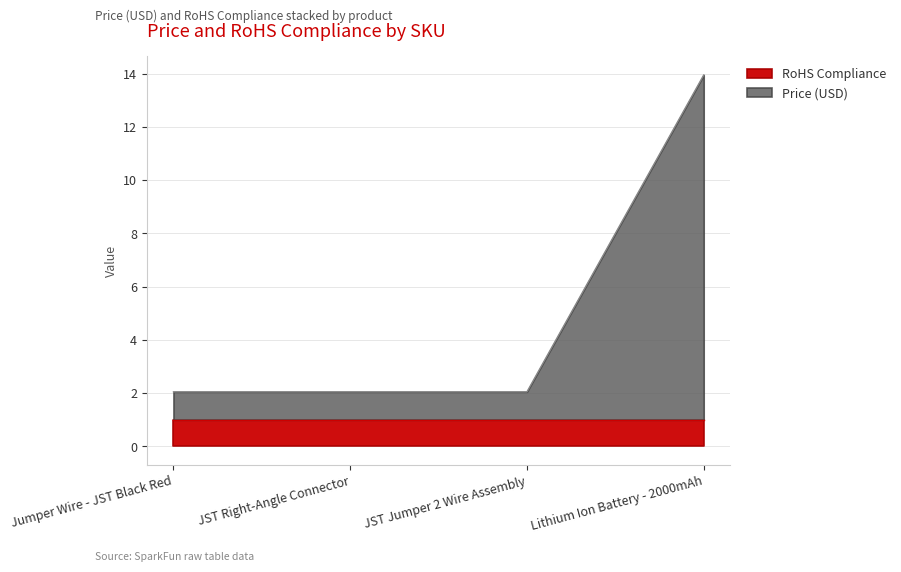

What is the value of the 1st point from the left?

2.0